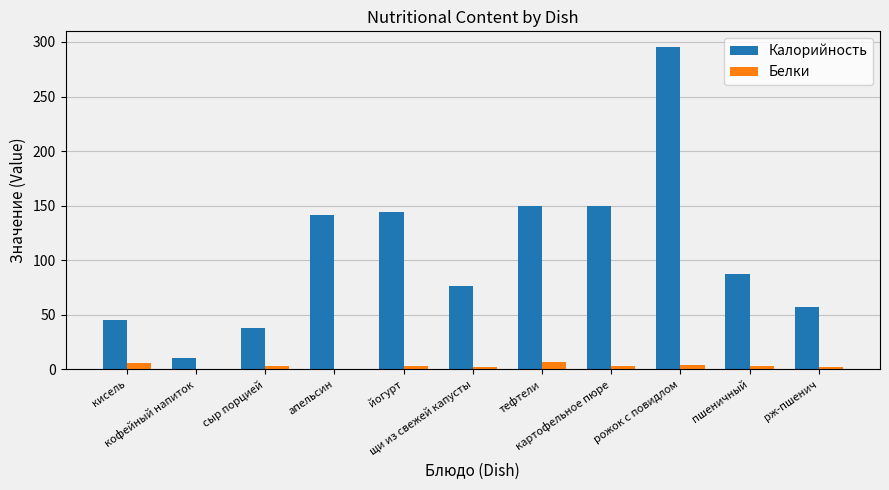

Which series has the largest total across all categories?

Калорийность